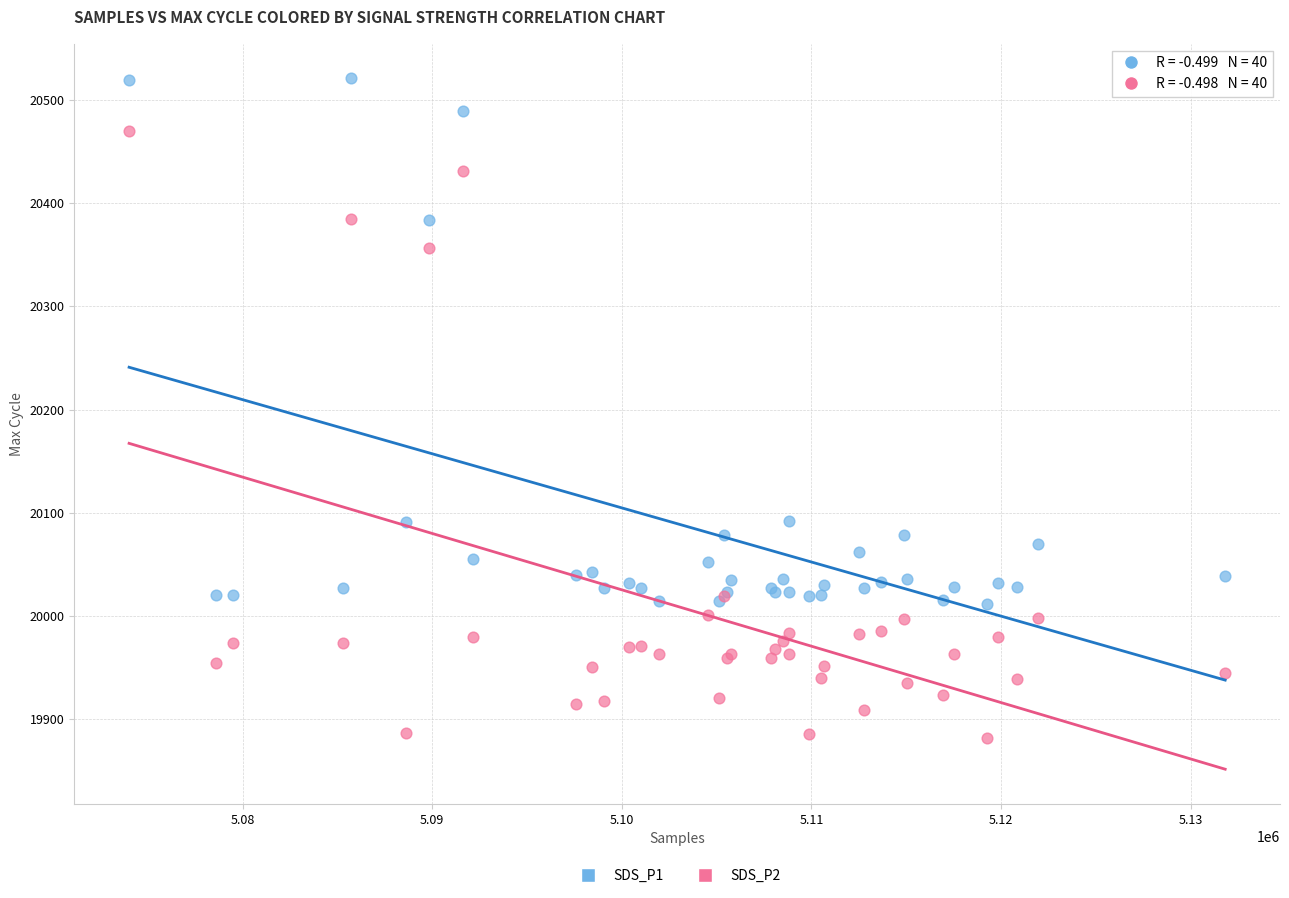

Which series contains the lowest Y value?

SDS_P2